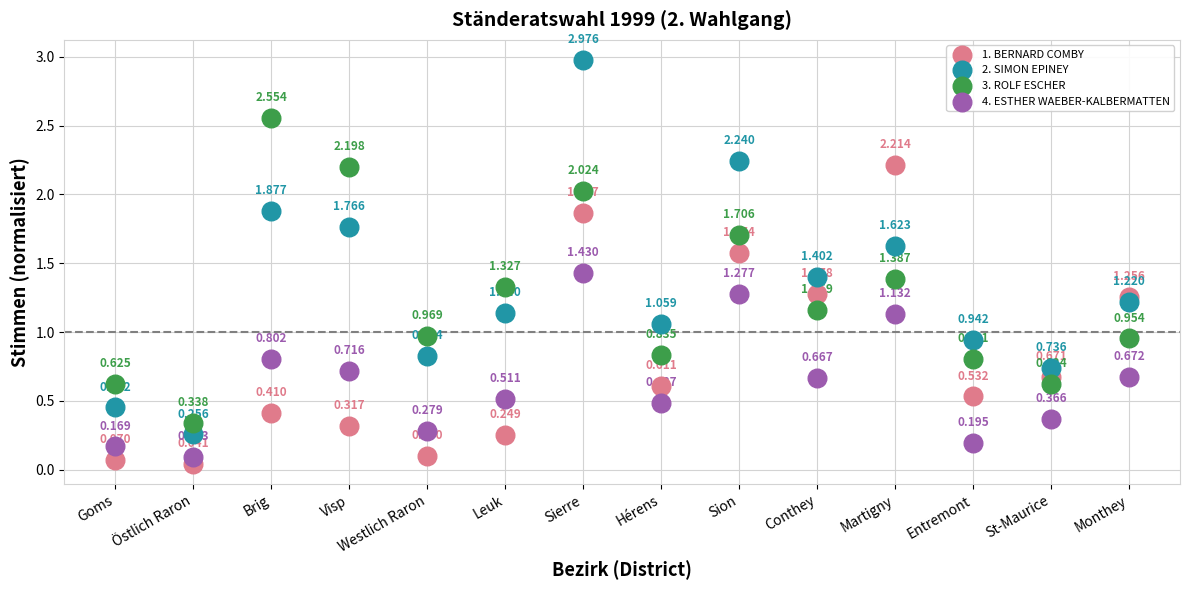

What are all the series names shown in the legend?

1. BERNARD COMBY, 2. SIMON EPINEY, 3. ROLF ESCHER, 4. ESTHER WAEBER-KALBERMATTEN